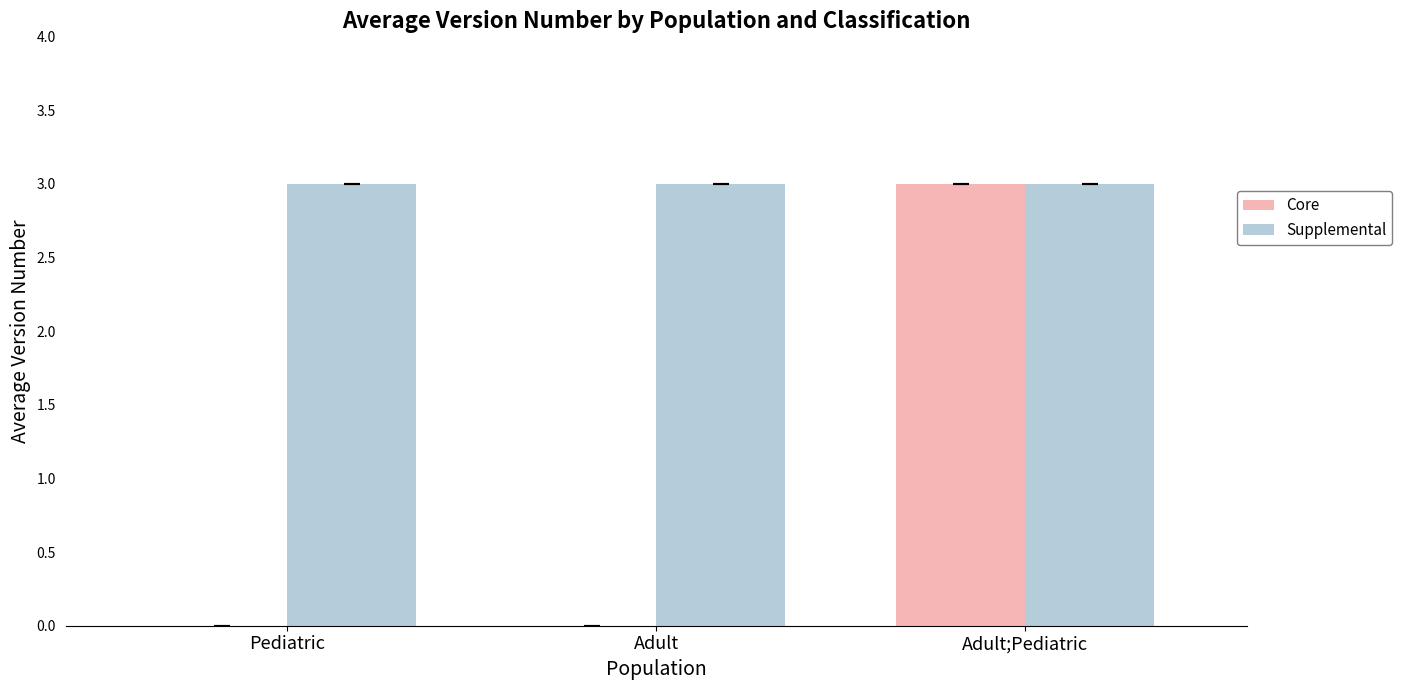

Reading left to right, list all the values displayed in this chart.

Core: Pediatric=0	Adult=0	Adult;Pediatric=3
Supplemental: Pediatric=3	Adult=3	Adult;Pediatric=3